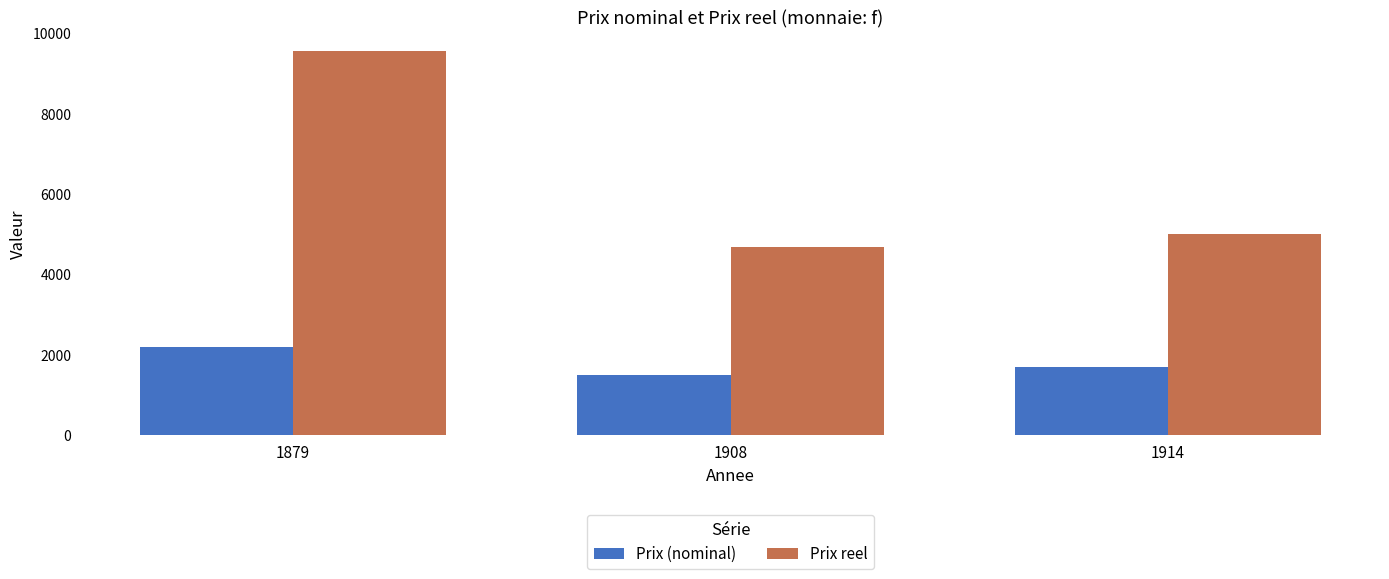

Reading left to right, what are all the values shown in this chart?

Prix (nominal): 2197.0	1496.0	1700.0
Prix reel: 9552.2	4675.0	5000.0